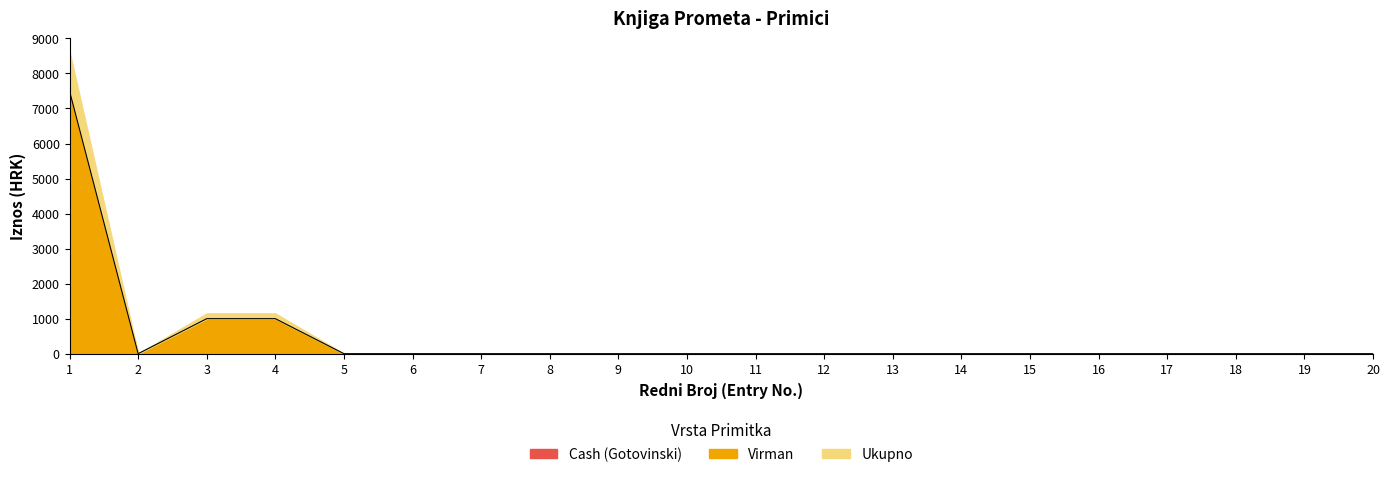

How many lines are shown in the chart?

3